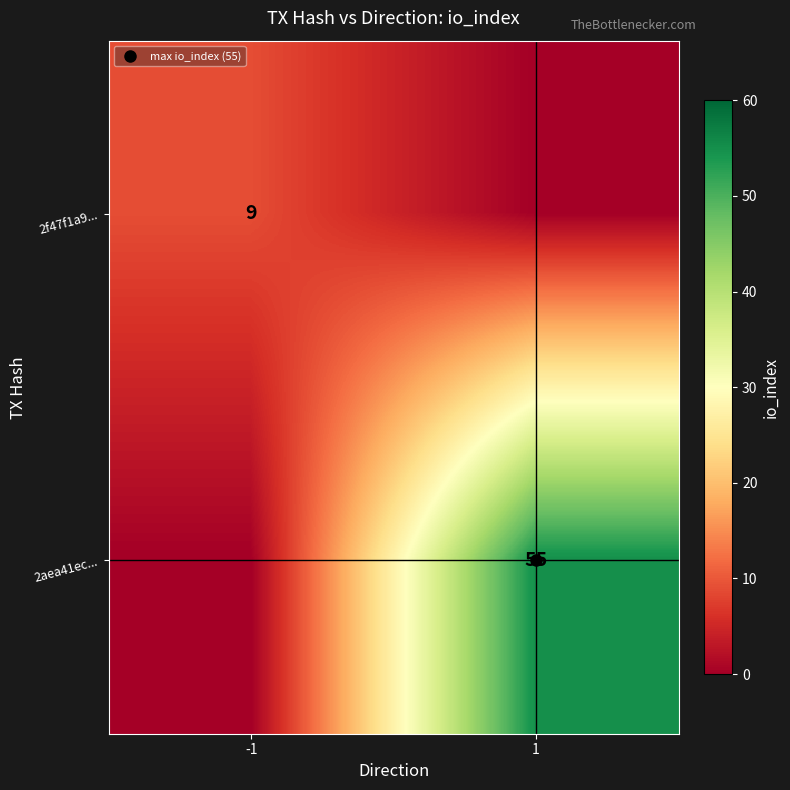

Rank the series by their average value, from lowest to highest.

2f47f1a9..., 2aea41ec...